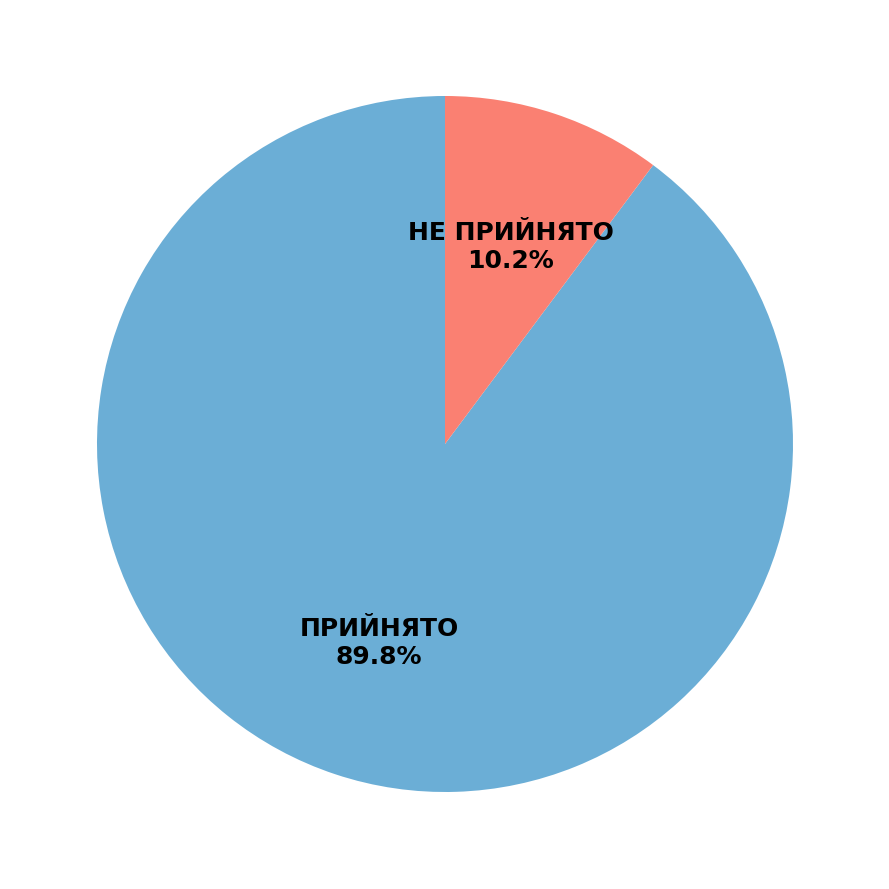

Which has a higher value, НЕ ПРИЙНЯТО or ПРИЙНЯТО?

ПРИЙНЯТО